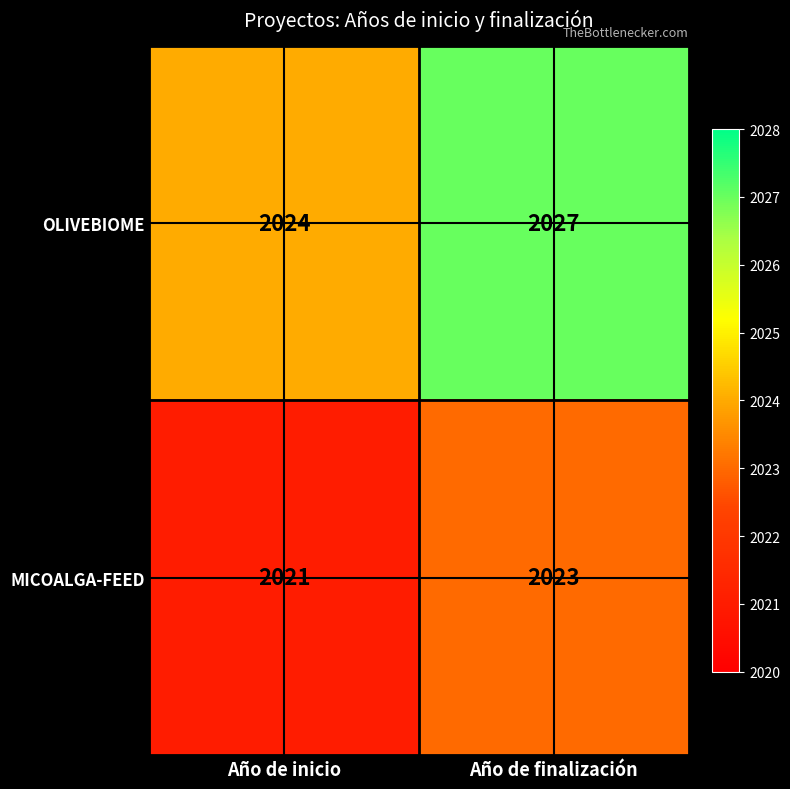

What is the average value of the OLIVEBIOME series?

2026